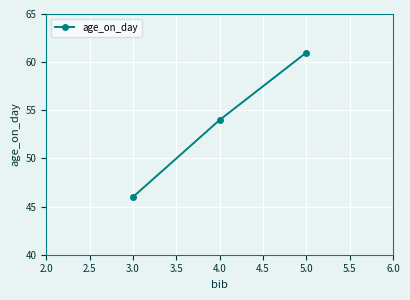

How many lines are shown in the chart?

1